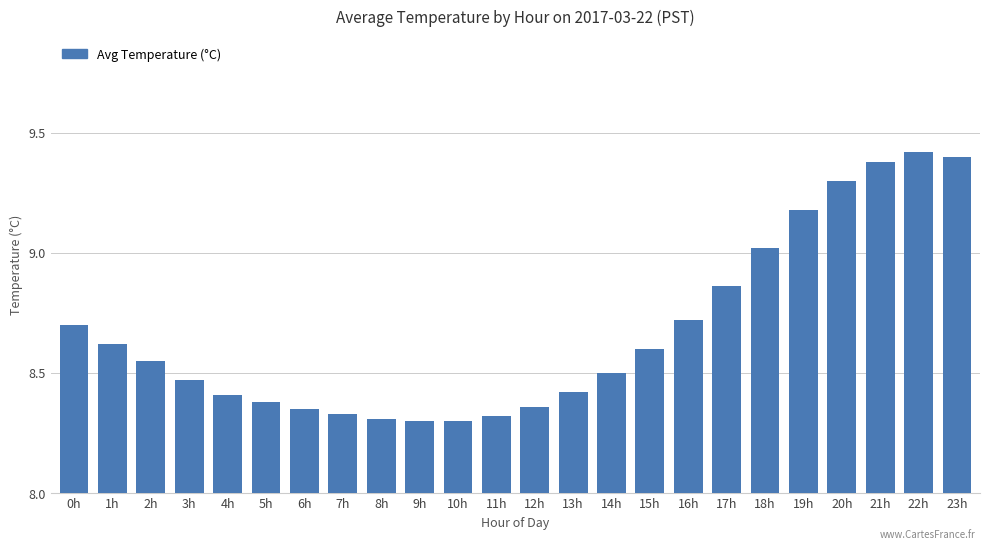

What is the ratio of the value at 14h to the value at 18h?

0.9